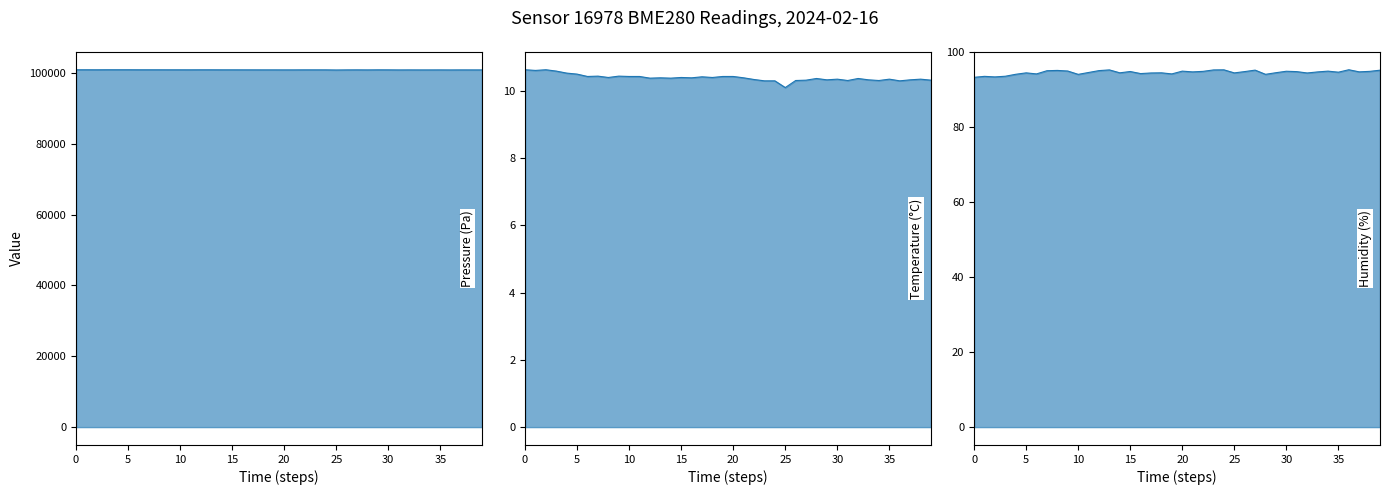

At which label does pressure line reach its peak?

15